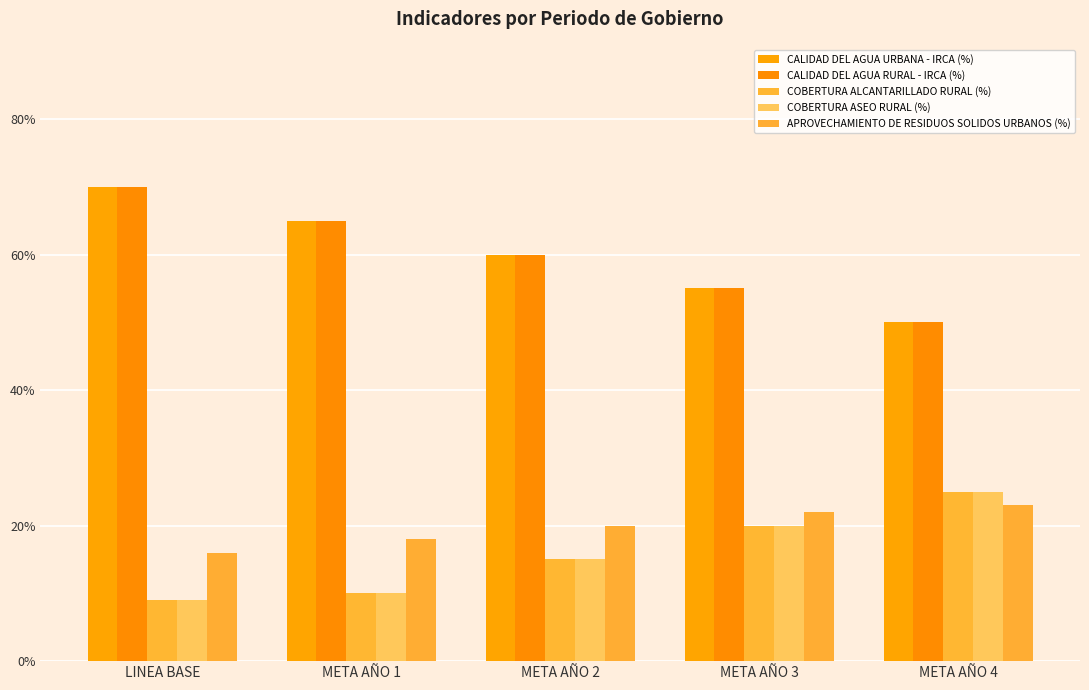

Are the bars grouped side by side (vs. stacked)?

Yes